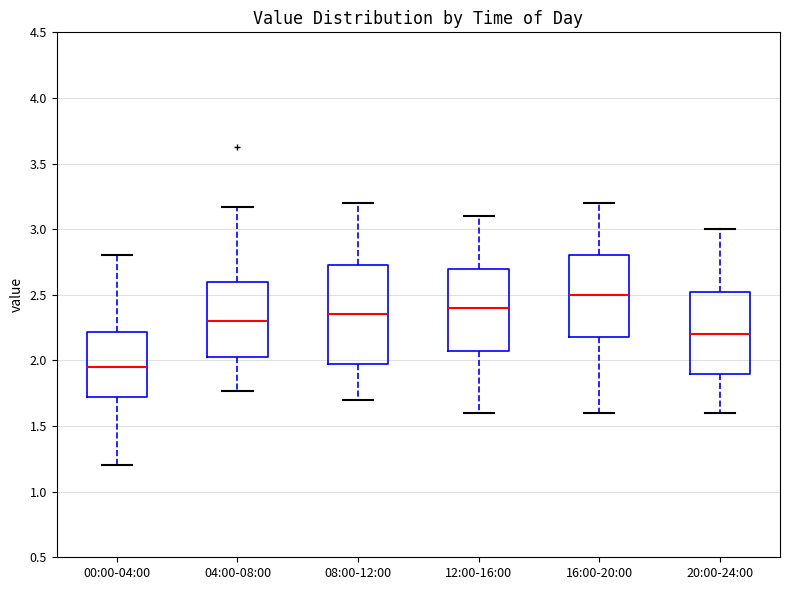

Reading left to right, read every box against the y-axis: the position of its median line, the range the box covers, and the ends of its whiskers. The values are not printed on the chart, so give them approximately, as read against the axis.

00:00-04:00: median 1.95, box 1.70 to 2.20, whiskers 1.20 to 2.80
04:00-08:00: median 2.30, box 2.00 to 2.60, whiskers 1.75 to 3.15
08:00-12:00: median 2.35, box 2.00 to 2.75, whiskers 1.70 to 3.20
12:00-16:00: median 2.40, box 2.10 to 2.70, whiskers 1.60 to 3.10
16:00-20:00: median 2.50, box 2.20 to 2.80, whiskers 1.60 to 3.20
20:00-24:00: median 2.20, box 1.90 to 2.55, whiskers 1.60 to 3.00